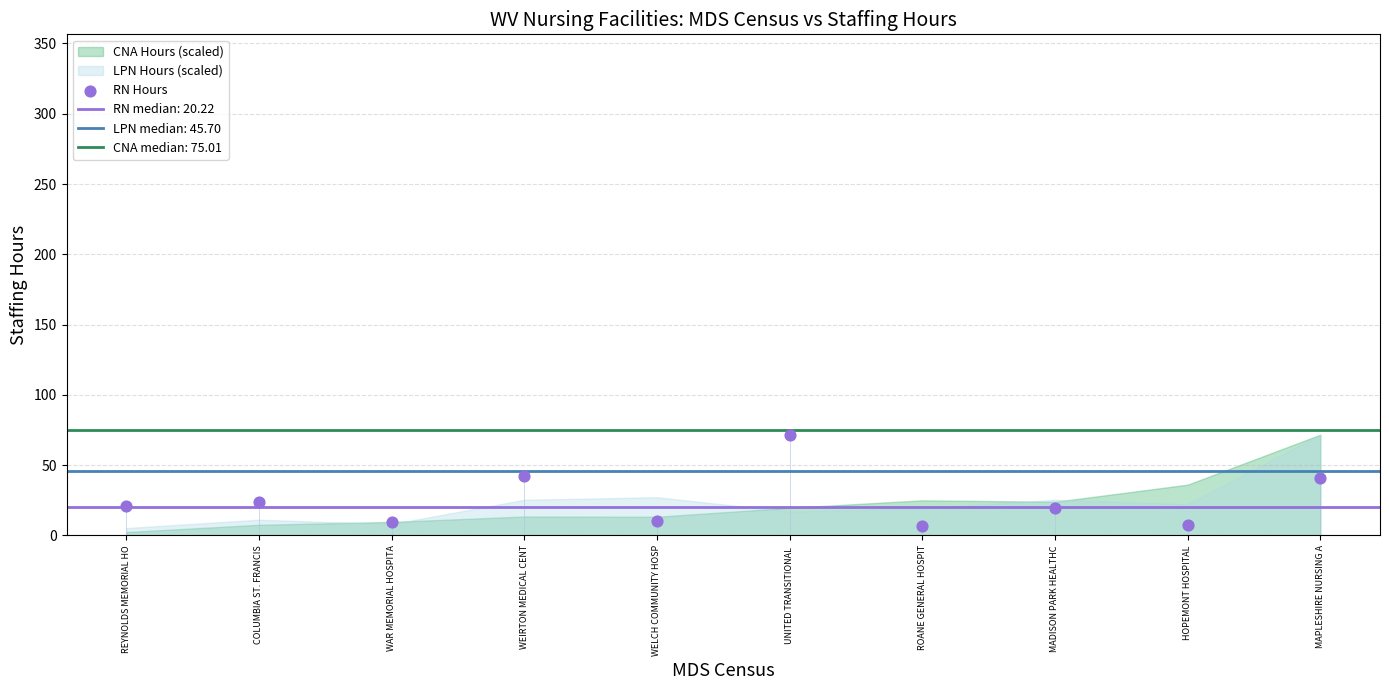

What is the range of Y values (max minus min)?

65.2